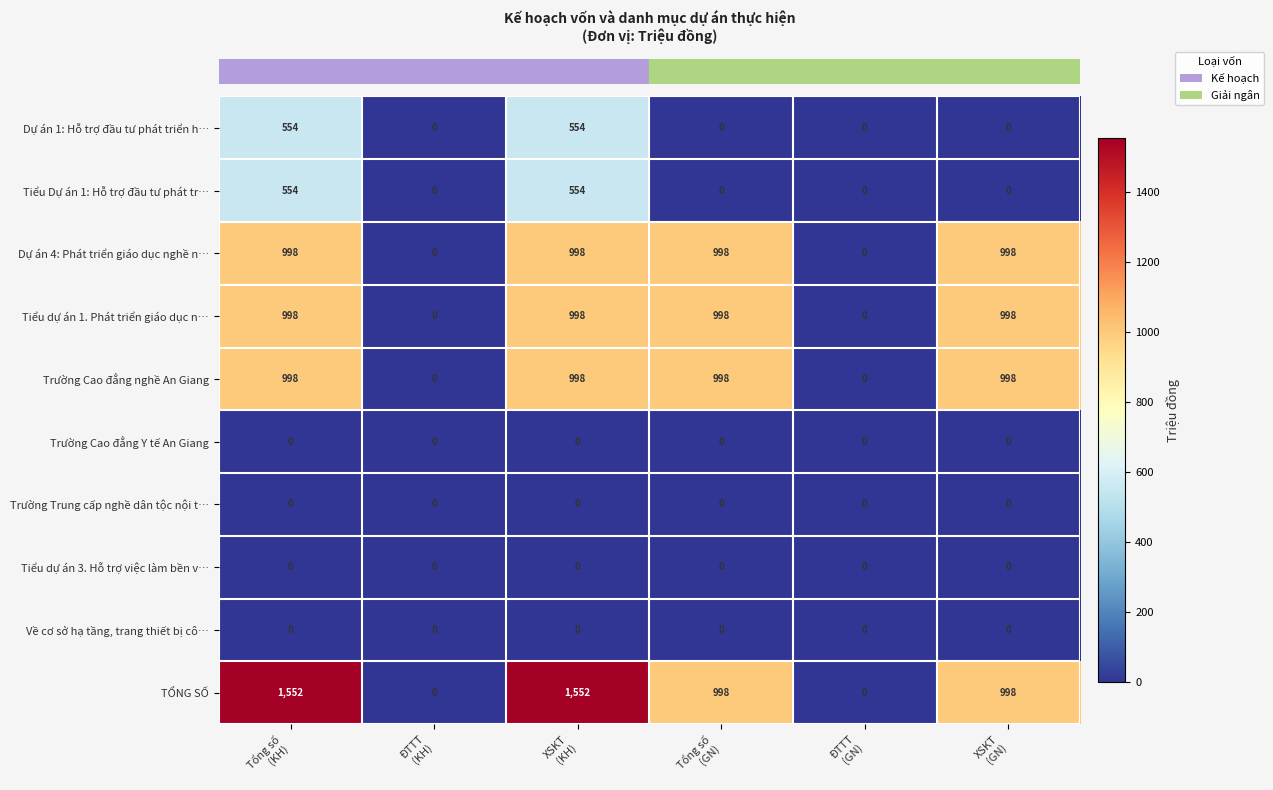

Count the TỔNG SỐ values in the range 0 to 1552.

6